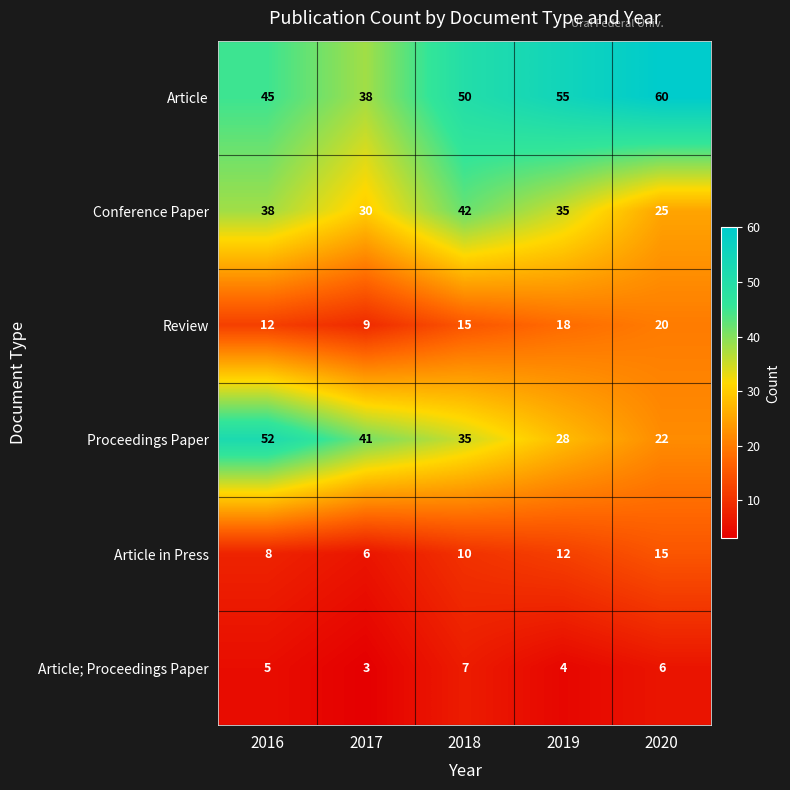

What is the difference between the maximum and minimum values in the Article; Proceedings Paper series?

4